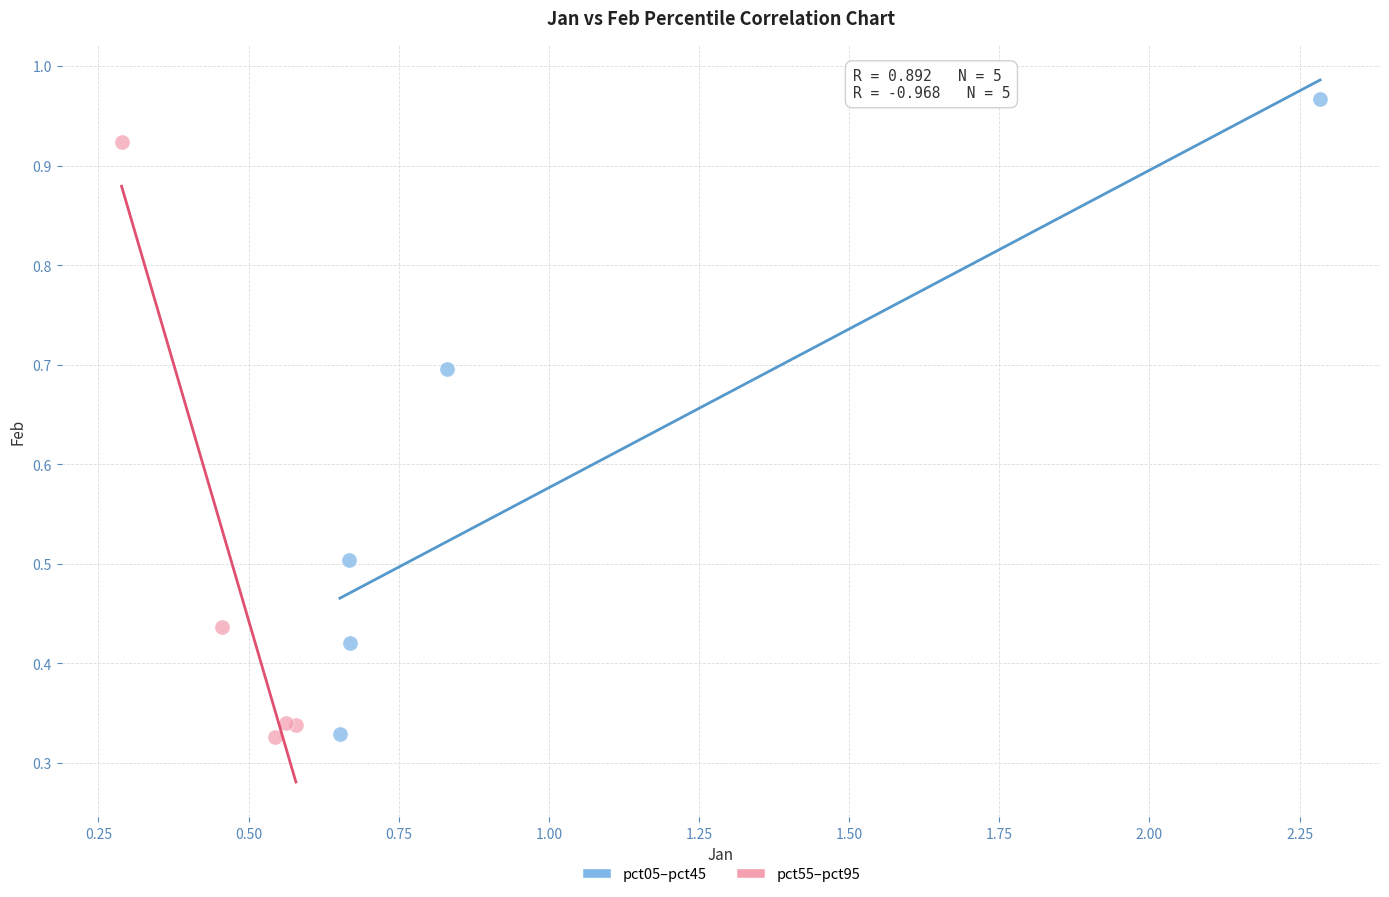

What are all the series names shown in the legend?

pct05–pct45, pct55–pct95